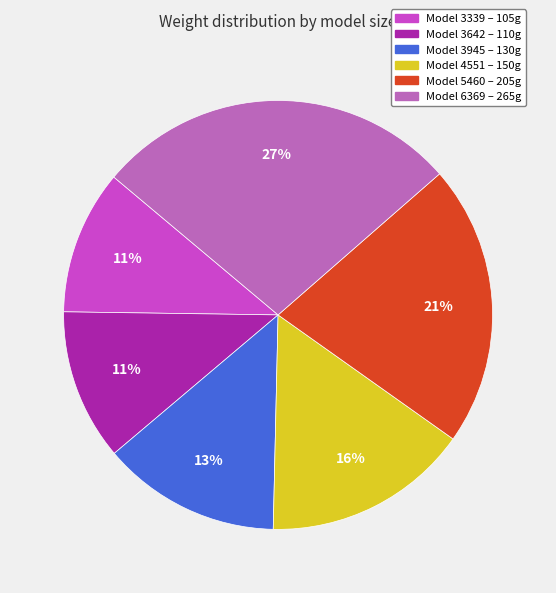

Does any single category account for the majority?

No